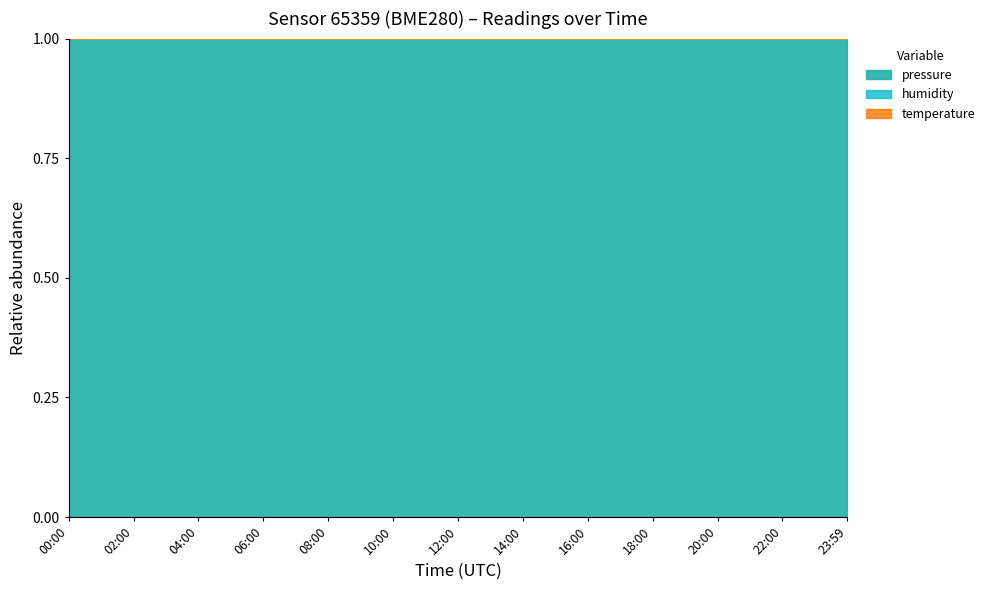

Reading left to right, list all the values displayed in this chart.

pressure: 94382.1	94374.9	94376.5	94373.5	94372.5	94374.9	94376.5	94377.5	94373.3	94358.8	94360.4	94358.0	94370.6
humidity: 29.3	28.8	29.1	28.8	29.0	28.8	28.8	29.0	28.8	28.5	28.9	28.7	28.8
temperature: 26.3	26.3	26.4	26.3	26.4	26.4	26.4	26.4	26.4	26.4	26.4	26.4	26.4